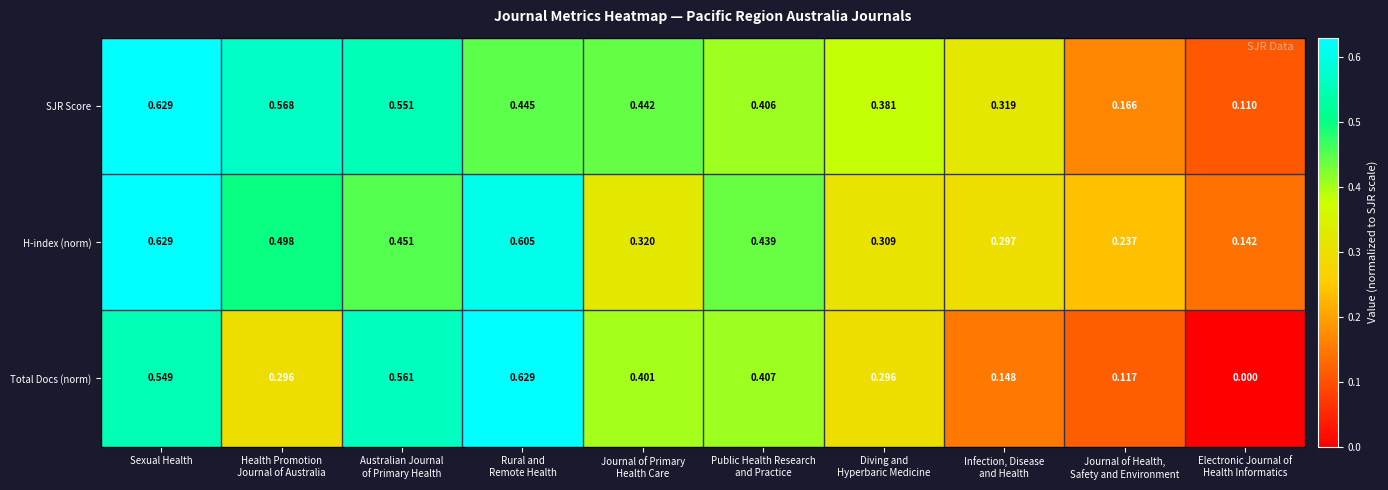

At which label does H-index (norm) reach its peak?

Sexual Health